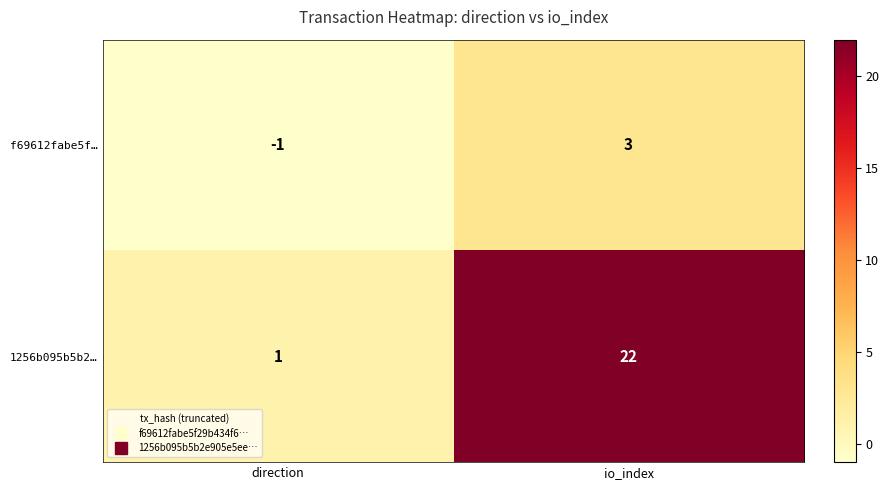

Reading right to left, extract all data points from this chart.

f69612fabe5f…: 3	-1
1256b095b5b2…: 22	1